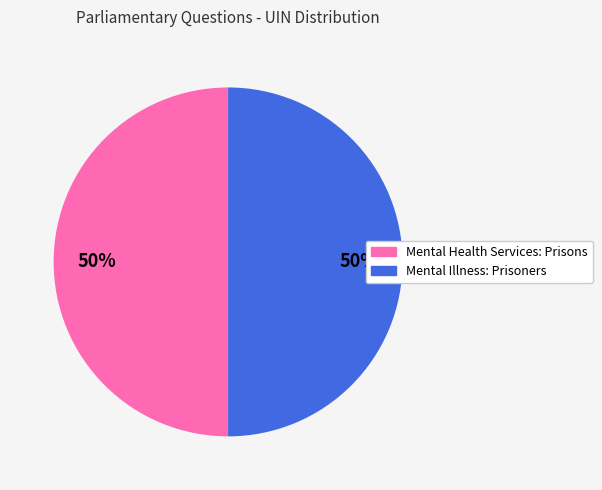

Count the number of slices in the pie.

2